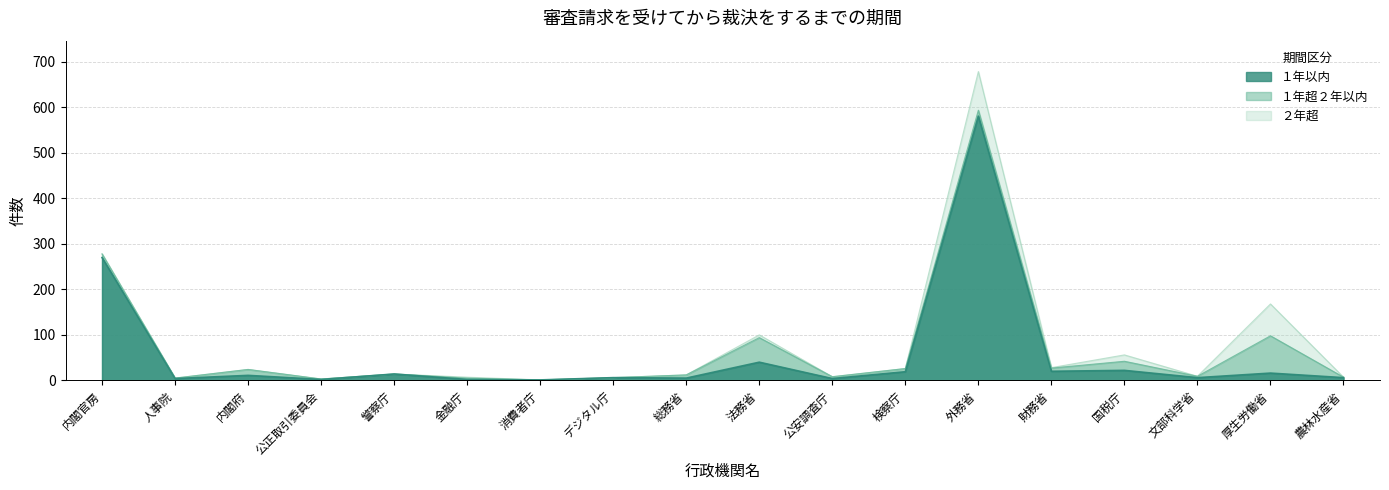

True or false: １年超２年以内 and １年以内 intersect in this chart.

True